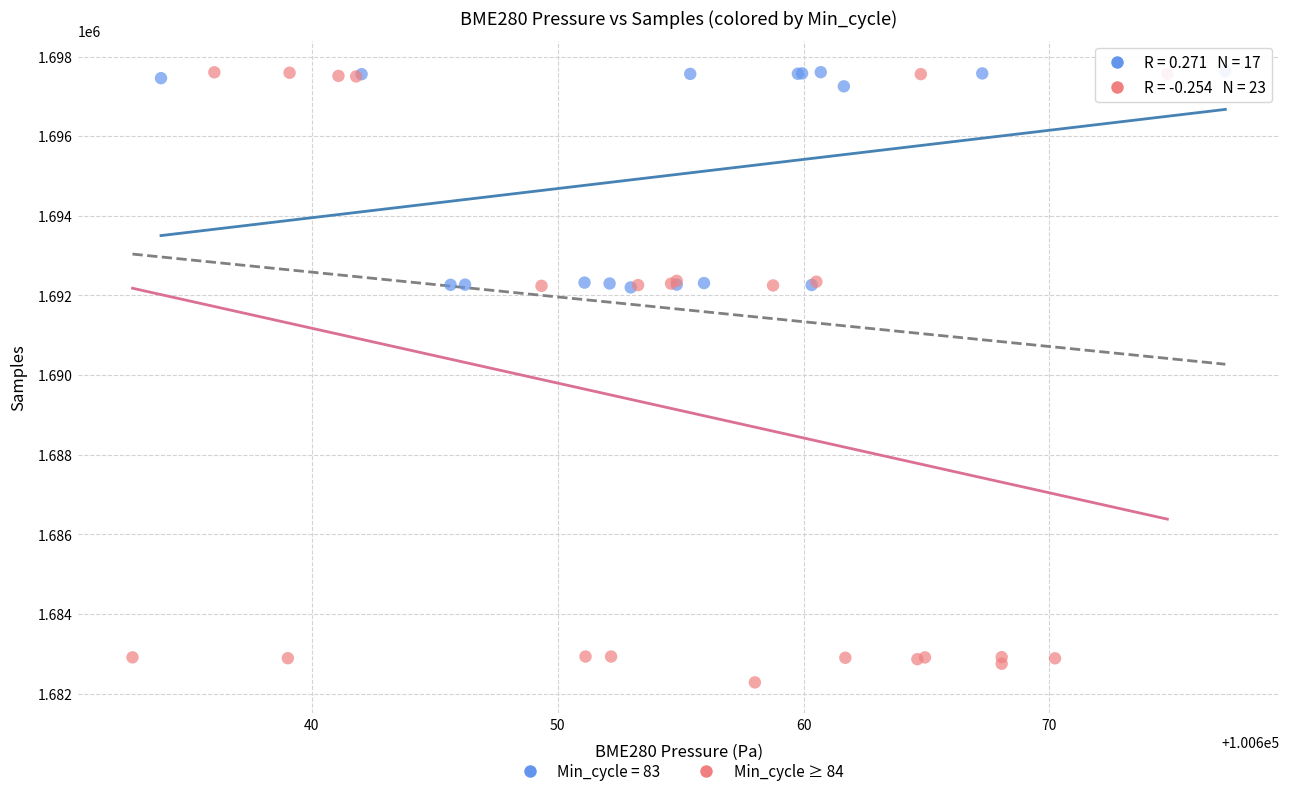

Which series contains the lowest Y value?

Min_cycle ≥ 84